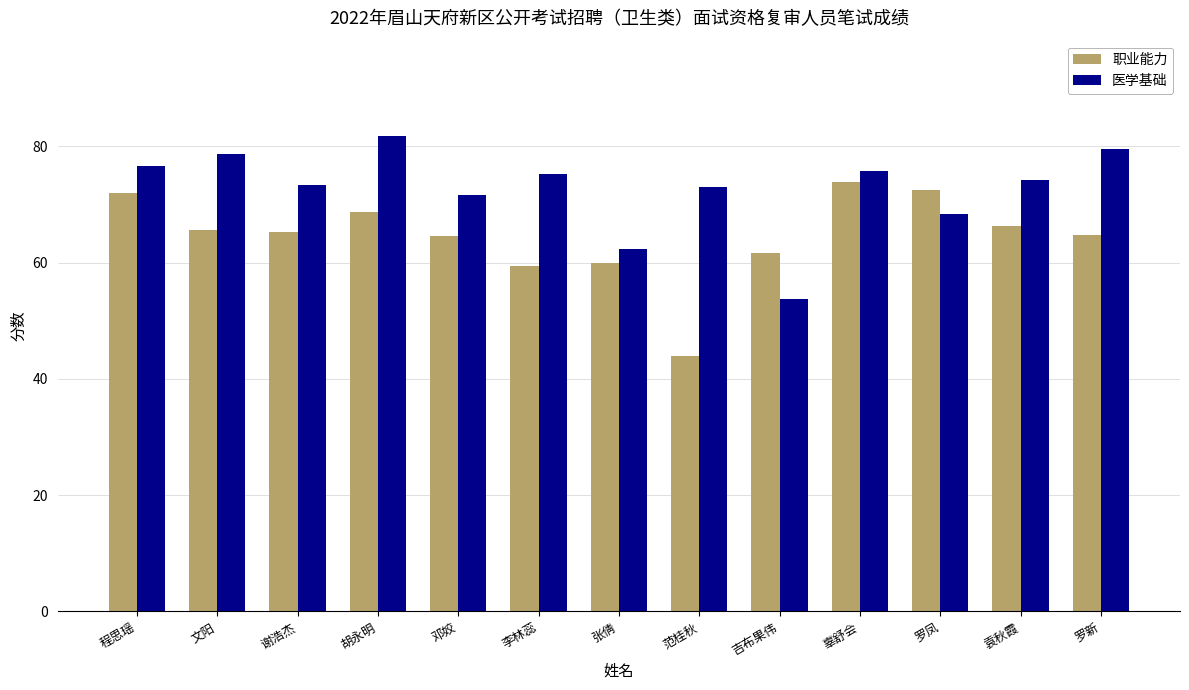

What value does the 职业能力 series have at 辜舒会?

73.8